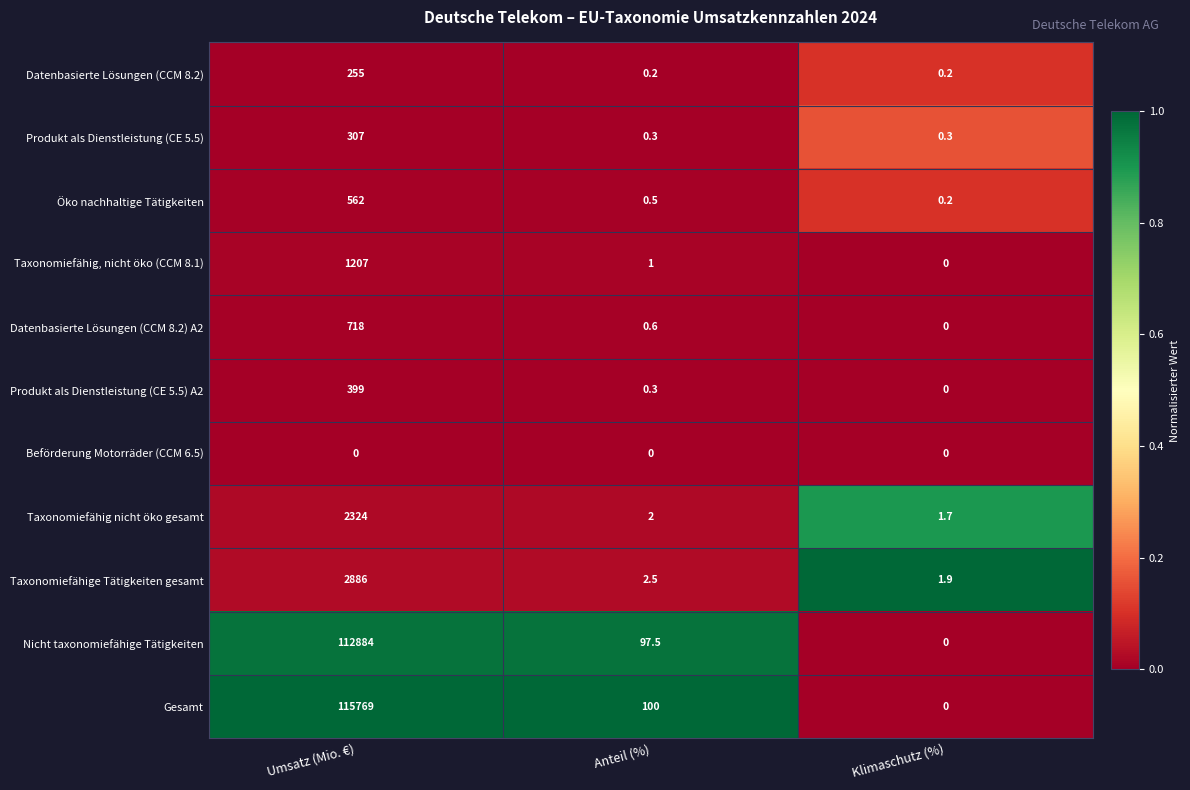

Between Umsatz (Mio. €) and Anteil (%), which series saw the biggest shift?

Gesamt